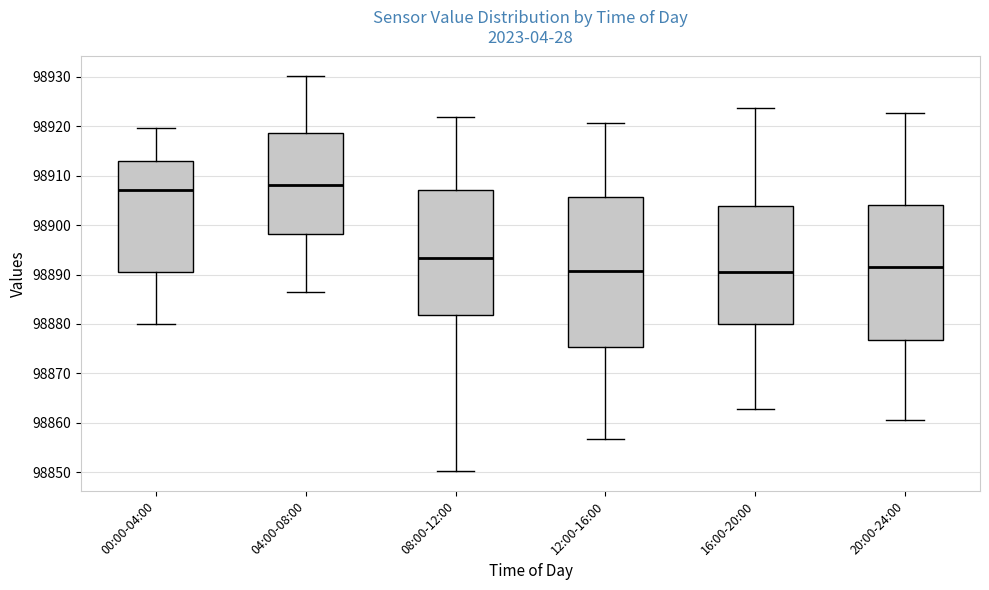

Which box has the highest median line?

04:00-08:00